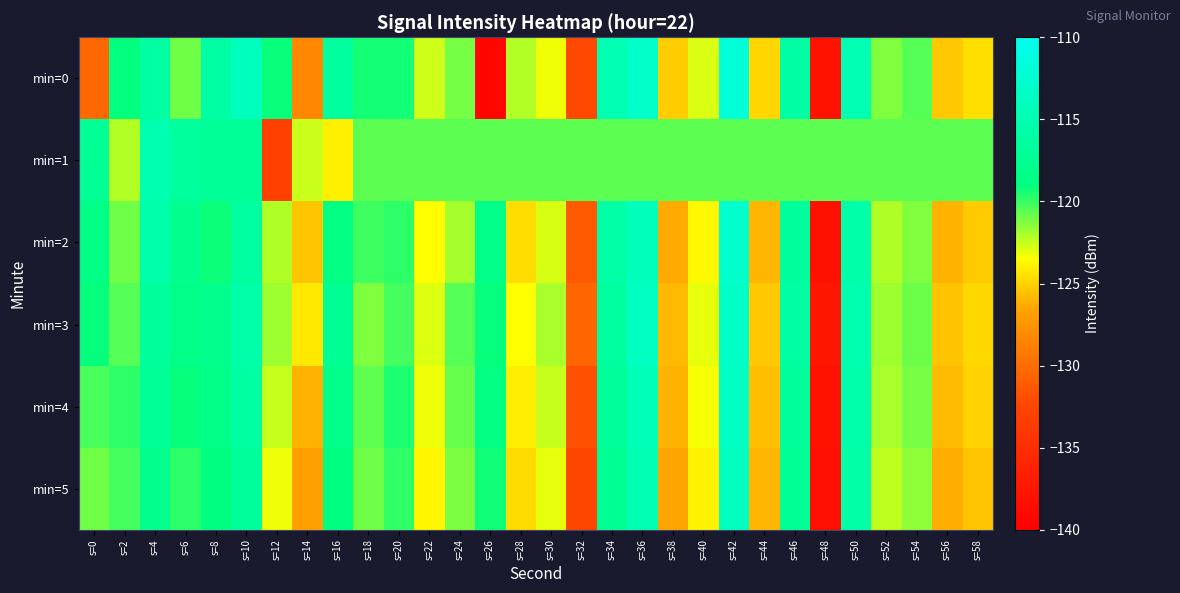

Reading left to right, what are all the values shown in this chart?

min=0: s=0=-130.3	s=2=-119.0	s=4=-116.2	s=6=-121.0	s=8=-116.1	s=10=-114.0	s=12=-119.2	s=14=-128.2	s=16=-116.5	s=18=-119.4	s=20=-119.3	s=22=-122.6	s=24=-121.1	s=26=-139.2	s=28=-122.2	s=30=-123.3	s=32=-132.2	s=34=-114.8	s=36=-113.0	s=38=-125.1	s=40=-122.9	s=42=-111.7	s=44=-124.9	s=46=-115.9	s=48=-137.9	s=50=-114.8	s=52=-121.3	s=54=-120.5	s=56=-125.3	s=58=-124.5
min=1: s=0=-117.3	s=2=-122.1	s=4=-115.2	s=6=-116.6	s=8=-117.1	s=10=-117.1	s=12=-133.0	s=14=-122.5	s=16=-124.0	s=18=-120.6	s=20=-120.6	s=22=-120.6	s=24=-120.6	s=26=-120.6	s=28=-120.6	s=30=-120.6	s=32=-120.6	s=34=-120.6	s=36=-120.6	s=38=-120.6	s=40=-120.6	s=42=-120.6	s=44=-120.6	s=46=-120.6	s=48=-120.6	s=50=-120.6	s=52=-120.6	s=54=-120.6	s=56=-120.6	s=58=-120.6
min=2: s=0=-118.5	s=2=-121.0	s=4=-115.5	s=6=-117.8	s=8=-119.2	s=10=-116.3	s=12=-122.1	s=14=-125.4	s=16=-118.7	s=18=-120.1	s=20=-119.8	s=22=-123.5	s=24=-121.9	s=26=-118.3	s=28=-124.6	s=30=-122.8	s=32=-131.1	s=34=-115.9	s=36=-114.2	s=38=-126.3	s=40=-123.7	s=42=-112.8	s=44=-125.9	s=46=-116.7	s=48=-138.1	s=50=-115.6	s=52=-122.1	s=54=-121.3	s=56=-126.0	s=58=-125.2
min=3: s=0=-119.1	s=2=-120.5	s=4=-116.8	s=6=-118.3	s=8=-117.9	s=10=-115.7	s=12=-121.8	s=14=-124.2	s=16=-117.5	s=18=-121.3	s=20=-120.2	s=22=-122.9	s=24=-120.5	s=26=-119.1	s=28=-123.5	s=30=-122.0	s=32=-130.5	s=34=-116.4	s=36=-113.8	s=38=-125.8	s=40=-123.1	s=42=-113.2	s=44=-125.3	s=46=-116.2	s=48=-137.5	s=50=-115.1	s=52=-121.8	s=54=-120.9	s=56=-125.5	s=58=-124.8
min=4: s=0=-120.3	s=2=-119.8	s=4=-117.2	s=6=-119.1	s=8=-118.4	s=10=-116.2	s=12=-122.5	s=14=-126.1	s=16=-118.2	s=18=-120.7	s=20=-119.5	s=22=-123.2	s=24=-120.8	s=26=-118.7	s=28=-124.1	s=30=-122.5	s=32=-131.8	s=34=-116.9	s=36=-114.5	s=38=-126.0	s=40=-123.4	s=42=-113.5	s=44=-125.6	s=46=-116.9	s=48=-137.8	s=50=-115.4	s=52=-122.0	s=54=-121.1	s=56=-125.8	s=58=-125.0
min=5: s=0=-121.0	s=2=-120.2	s=4=-117.9	s=6=-119.8	s=8=-118.9	s=10=-116.8	s=12=-123.2	s=14=-126.8	s=16=-118.9	s=18=-121.0	s=20=-119.9	s=22=-123.8	s=24=-121.2	s=26=-119.3	s=28=-124.7	s=30=-123.1	s=32=-132.4	s=34=-117.4	s=36=-114.9	s=38=-126.5	s=40=-123.9	s=42=-113.9	s=44=-125.9	s=46=-117.3	s=48=-138.2	s=50=-115.8	s=52=-122.4	s=54=-121.5	s=56=-126.2	s=58=-125.4